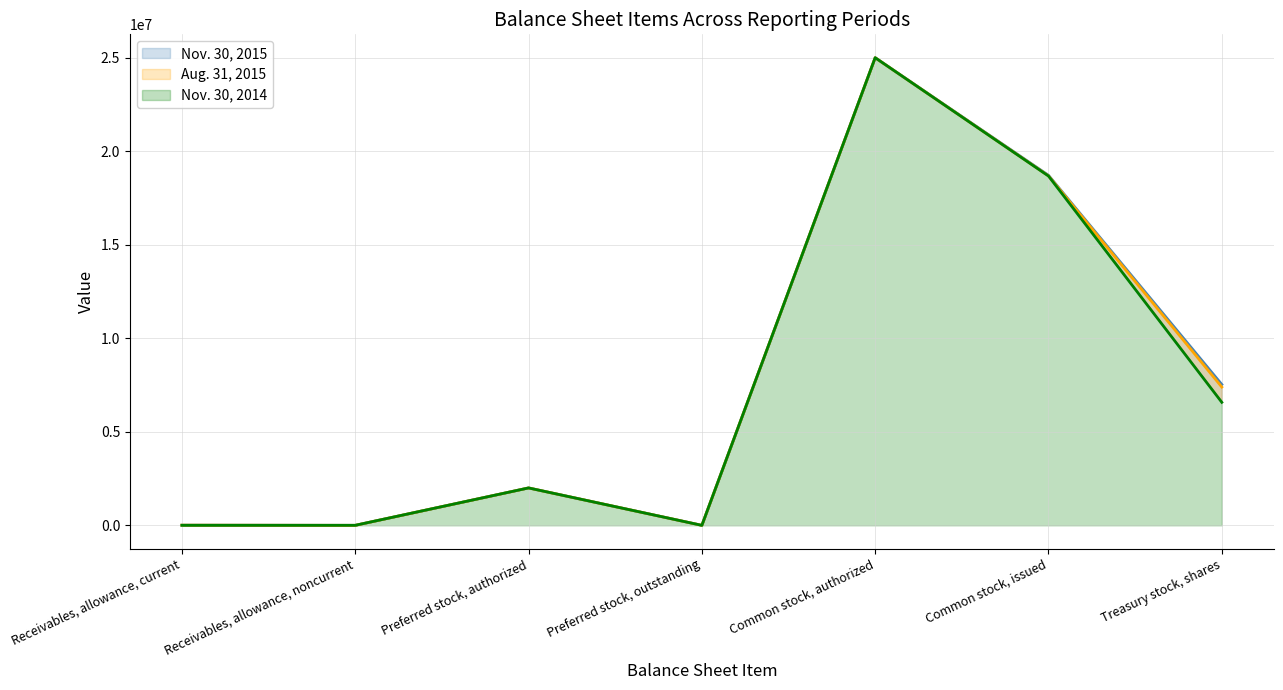

True or false: Aug. 31, 2015 has a value of 41660880 at Common stock, authorized.

False